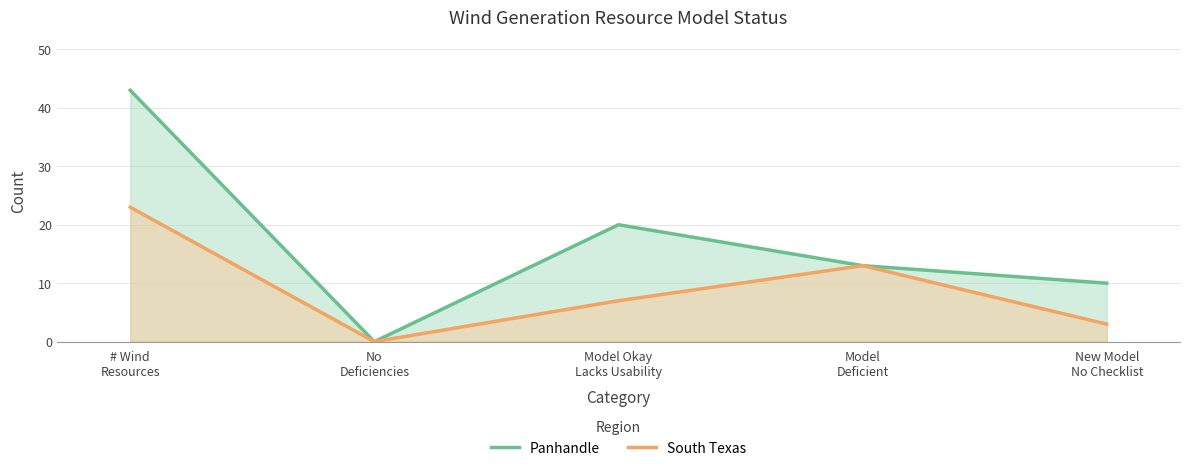

Rank the categories by South Texas value from lowest to highest.

No
Deficiencies, New Model
No Checklist, Model Okay
Lacks Usability, Model
Deficient, # Wind
Resources